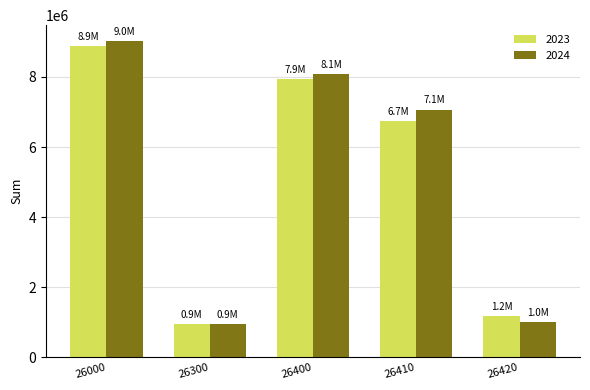

The value of 2024 at 26000 is 2365181.0. True or false?

False